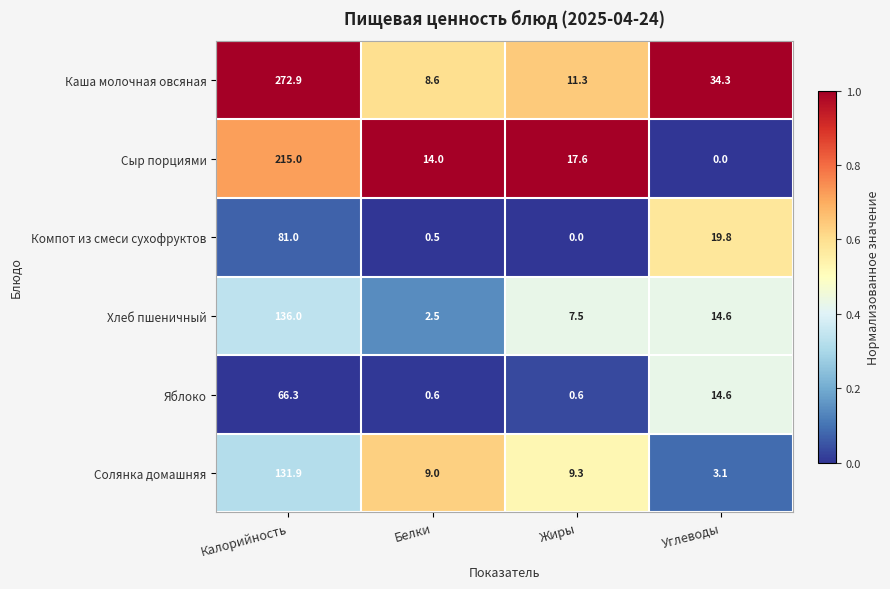

What is the total value across all series at Жиры?

46.3